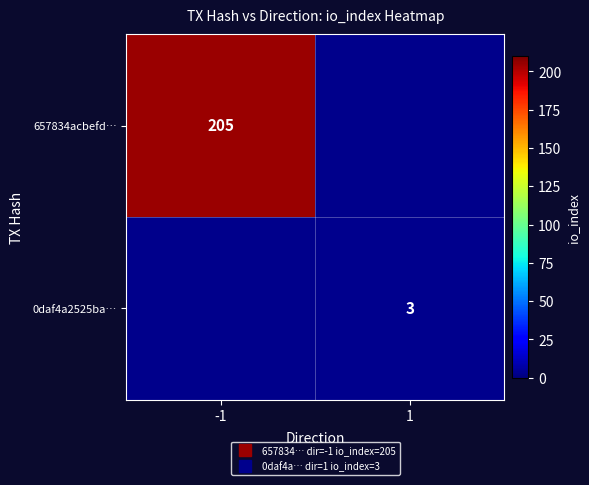

Which has a higher value, 1 or -1?

-1